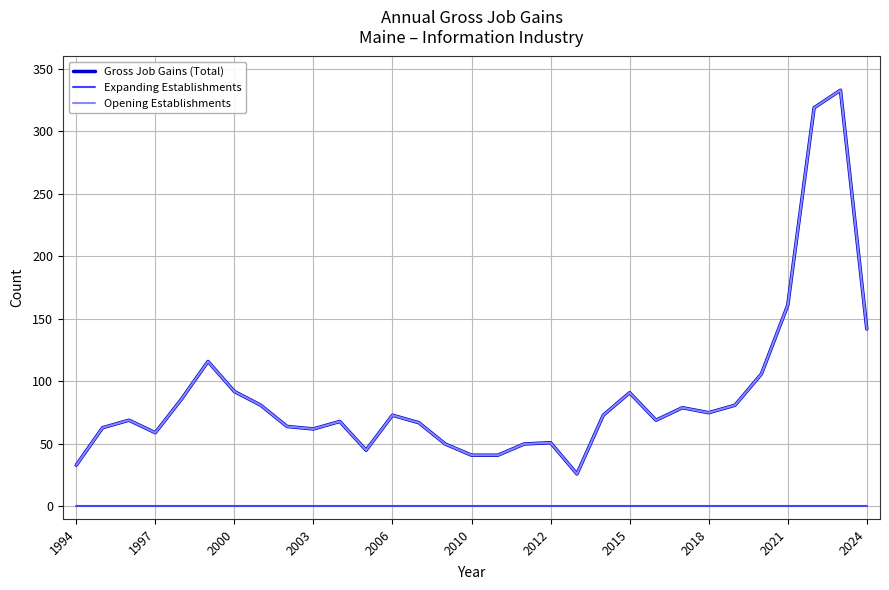

Which series has the largest range (max minus min)?

Gross Job Gains (Total)